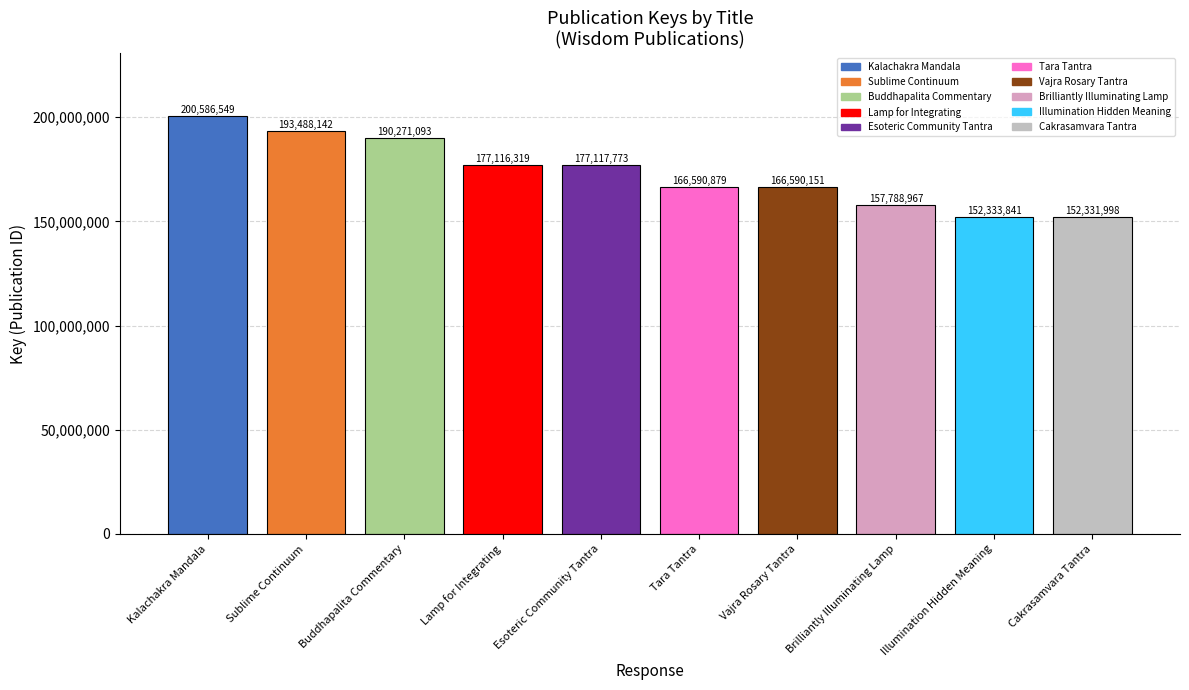

List the labels in order of value, largest first.

Kalachakra Mandala, Sublime Continuum, Buddhapalita Commentary, Esoteric Community Tantra, Lamp for Integrating, Tara Tantra, Vajra Rosary Tantra, Brilliantly Illuminating Lamp, Illumination Hidden Meaning, Cakrasamvara Tantra